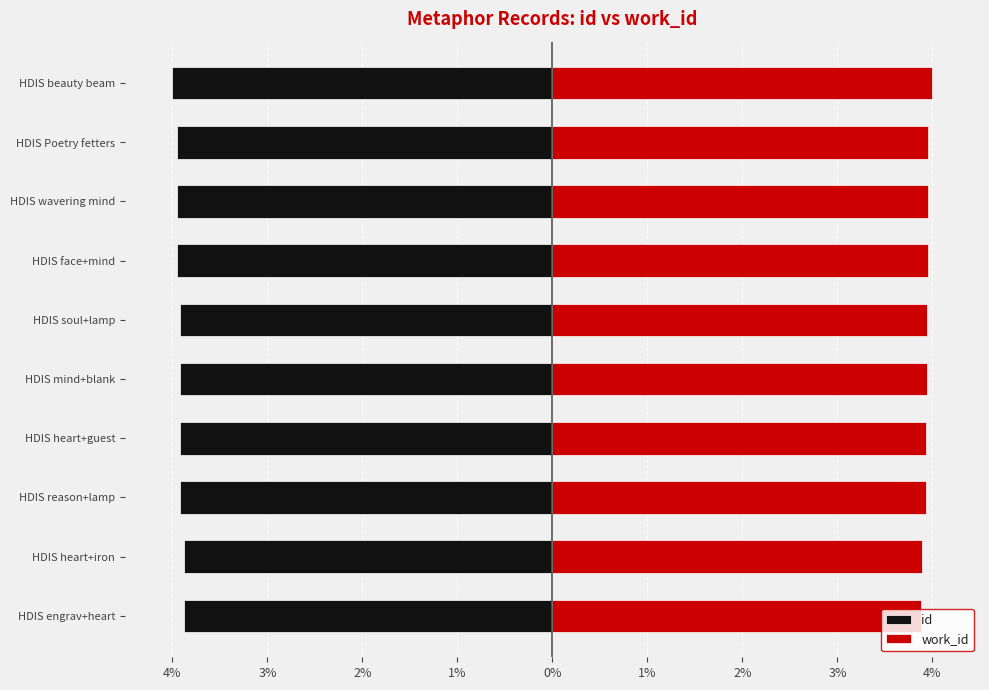

How many work_id values are between 3 and 4?

10